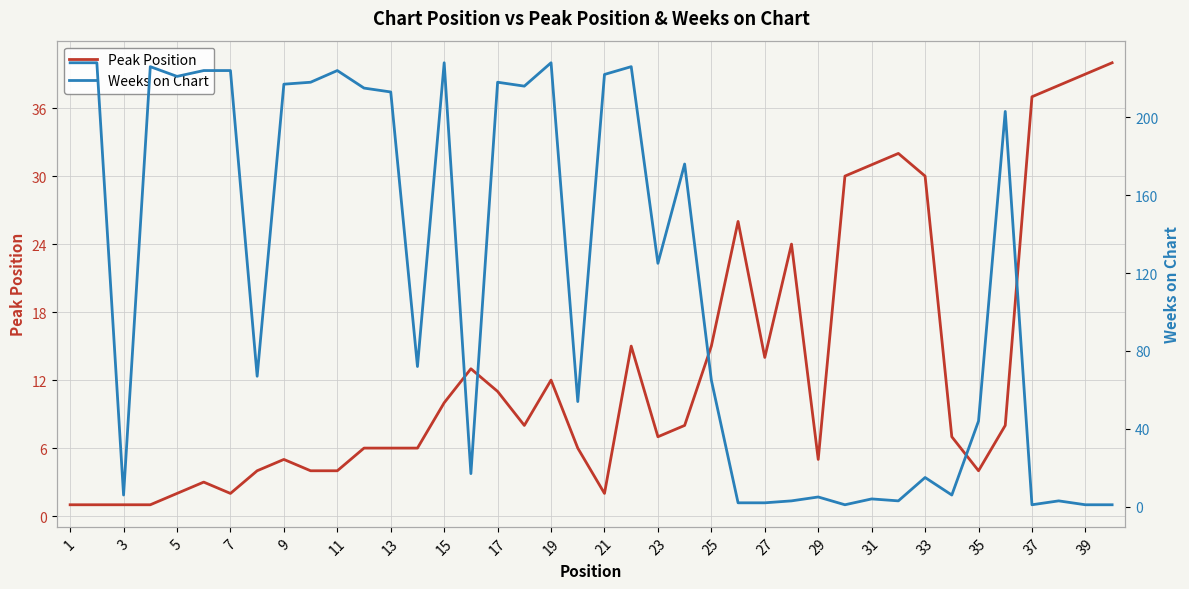

Is it true that Peak Position equals 14 at 27?

True